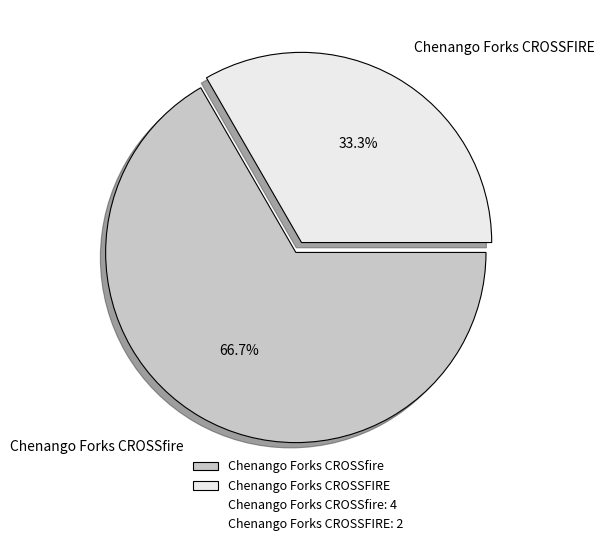

Which slice represents more than half of the pie?

Chenango Forks CROSSfire